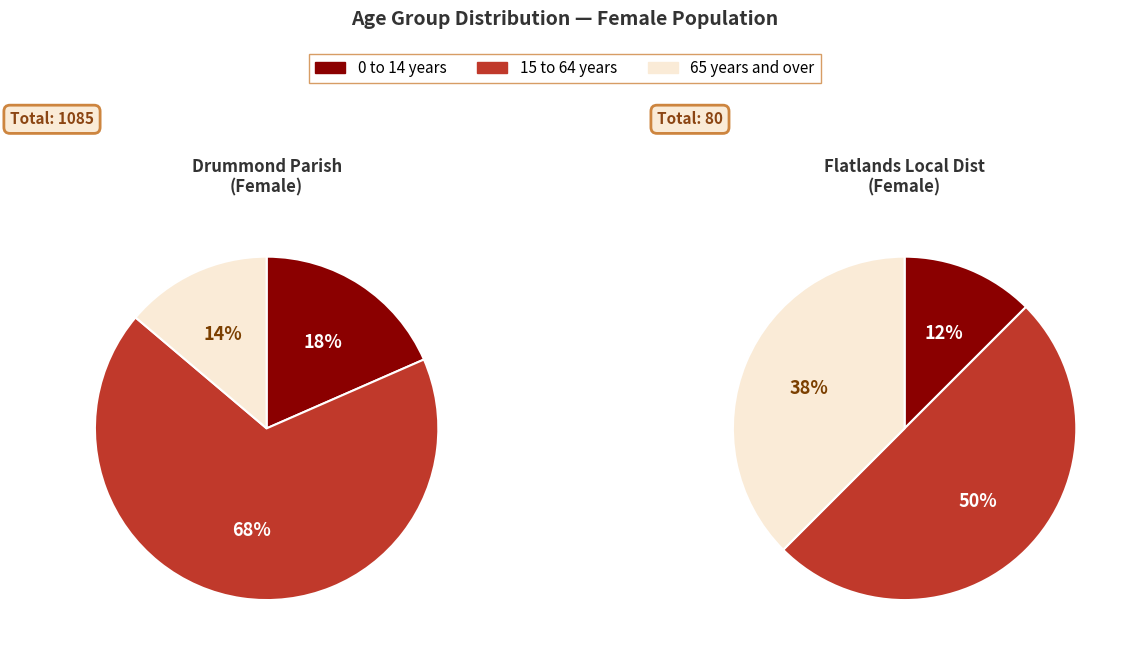

Does 15 to 64 years represent more than half of the total?

No